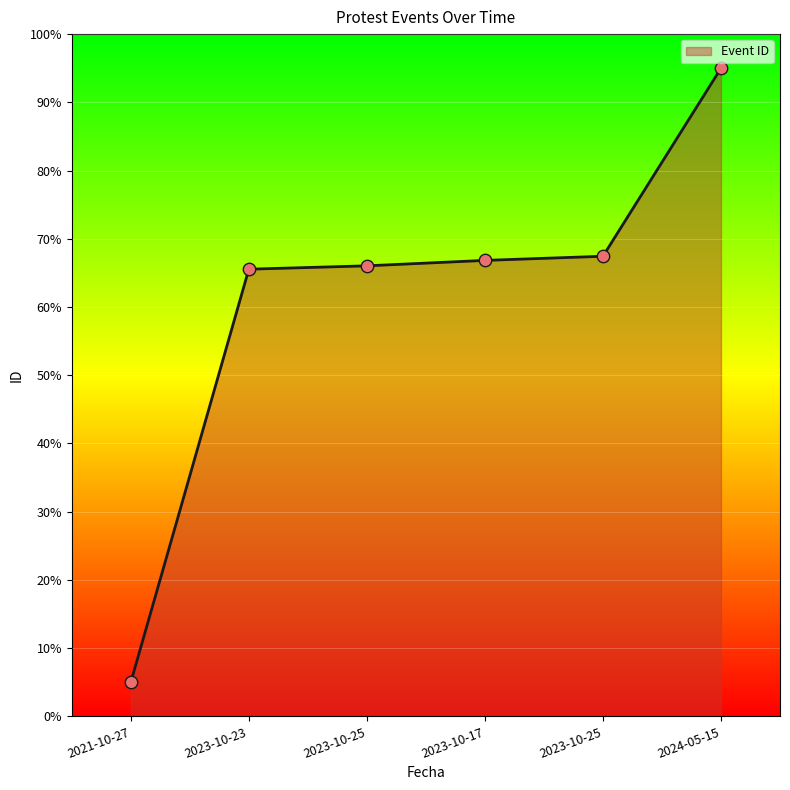

What is the ratio of the value at 2023-10-25 to the value at 2023-10-17?

1.0